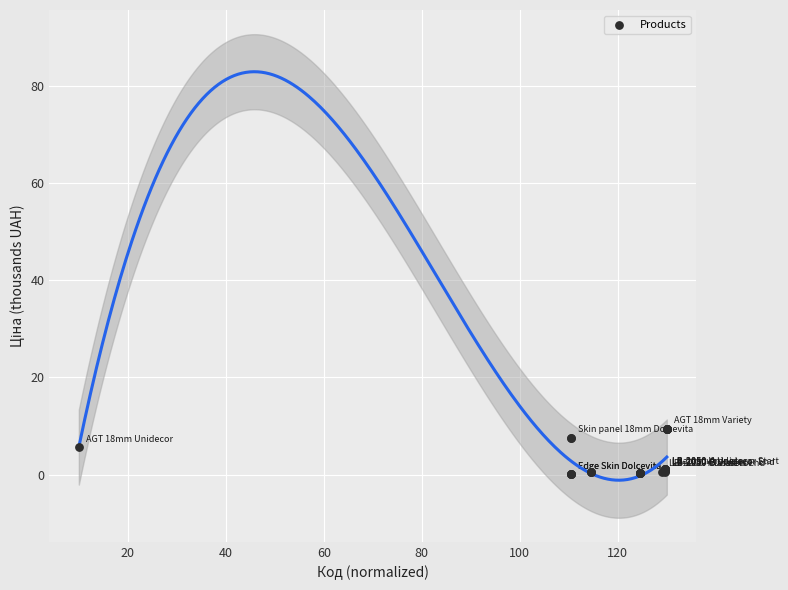

What Y value in the scatter plot is closest to 4?

5.7